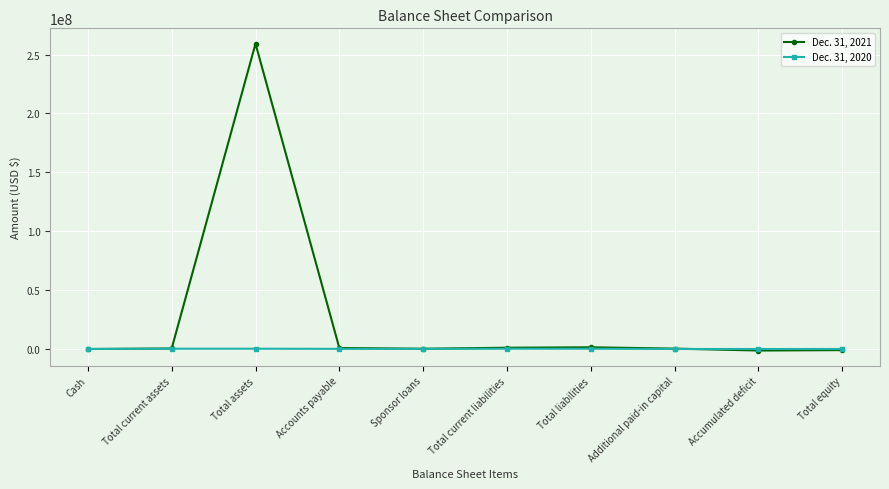

In Dec. 31, 2020, how many points are lower than both neighbors (excluding endpoints)?

2